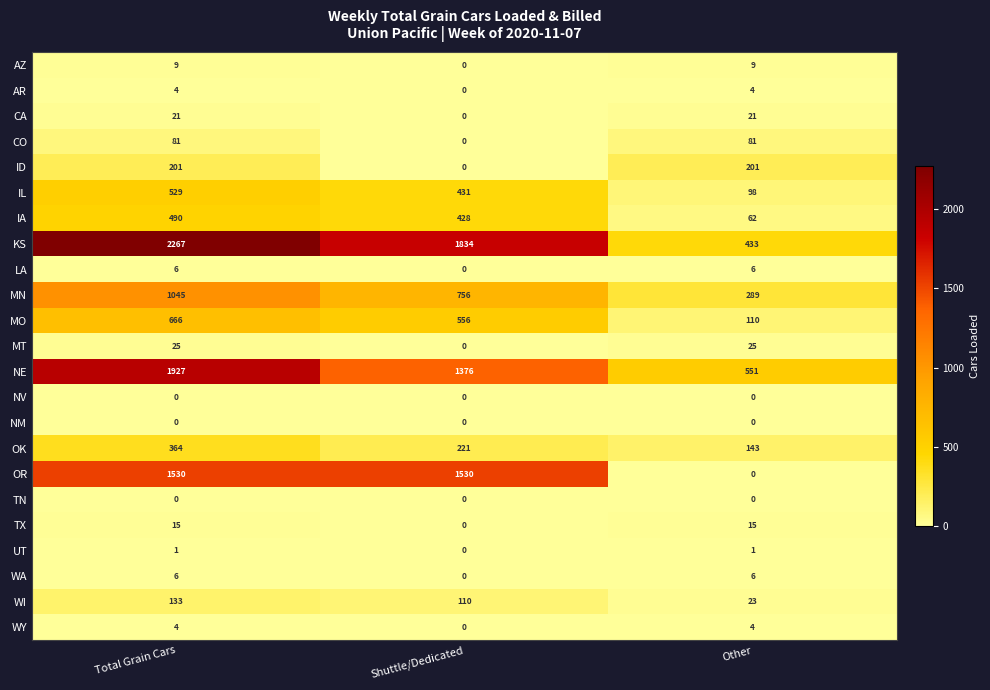

True or false: WY has a value of 0 at Shuttle/Dedicated.

True